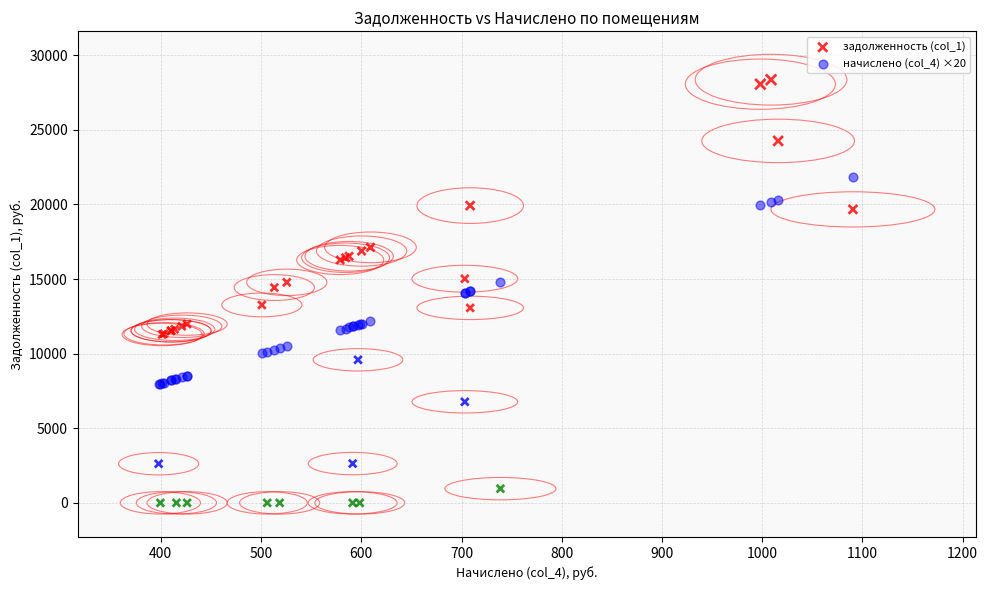

What are all the series names shown in the legend?

задолженность (col_1), начислено (col_4) ×20